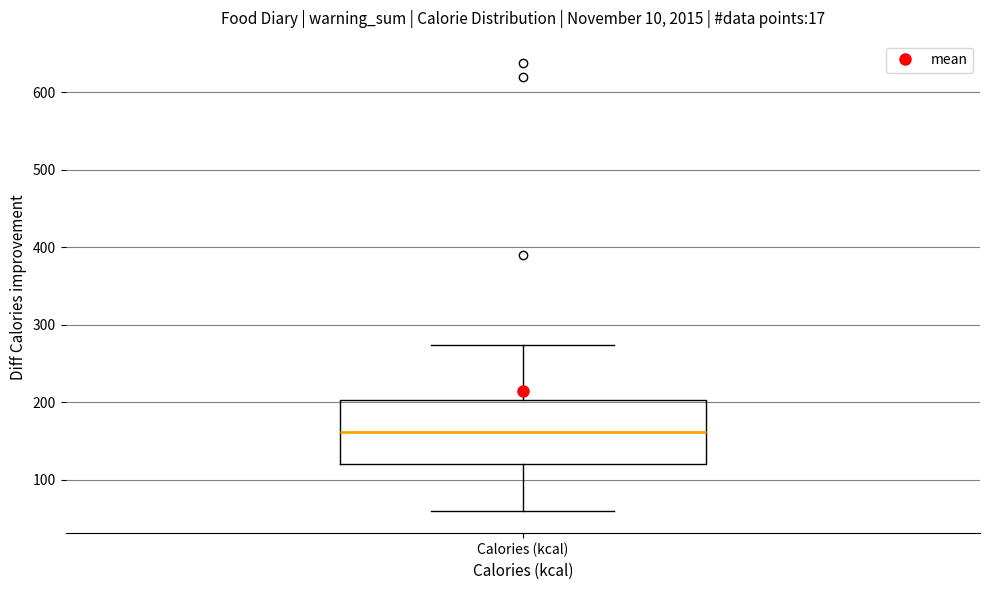

Transcribe this box plot: give where the median line is, the range the box spans, and where the two whiskers end, as read against the y-axis. The values are not printed on the chart, so give them approximately, as read against the axis.

median 160, box 120 to 200, whiskers 60 to 270